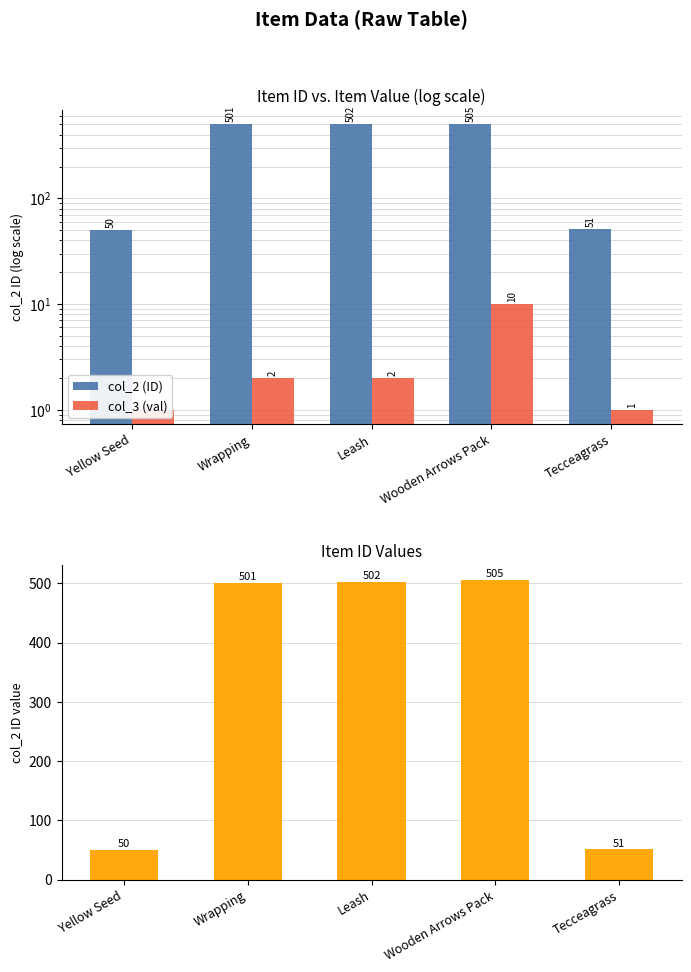

What is the difference between the maximum and minimum values in the col_2 (ID) series?

455